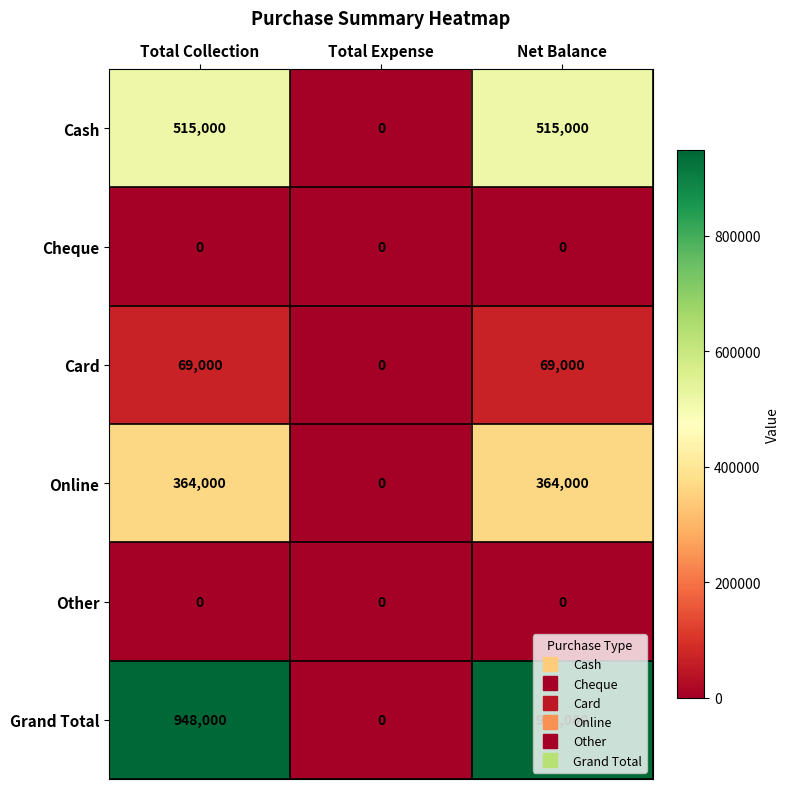

Count the Grand Total values in the range 0 to 948000.

3